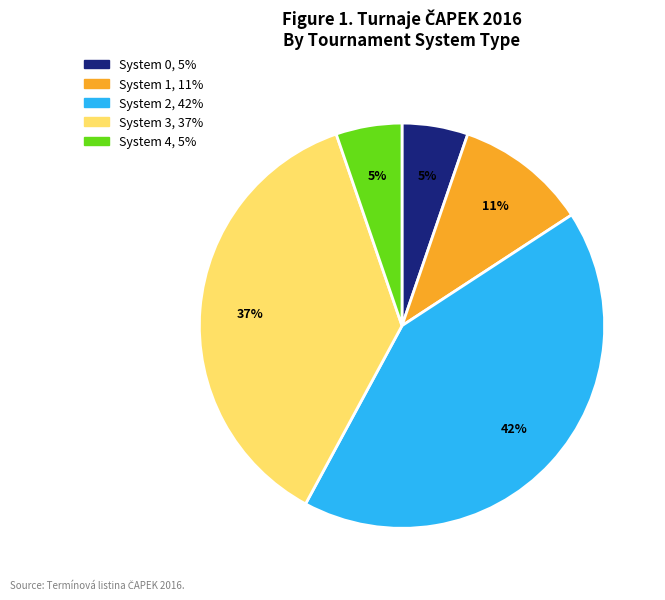

To the nearest percent, what portion does System 1 represent?

11%